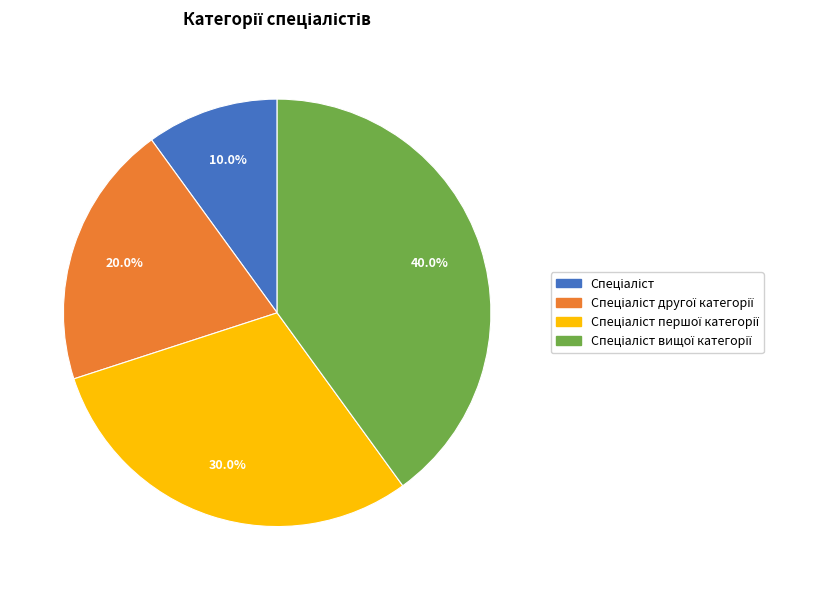

Does any single category account for the majority?

No